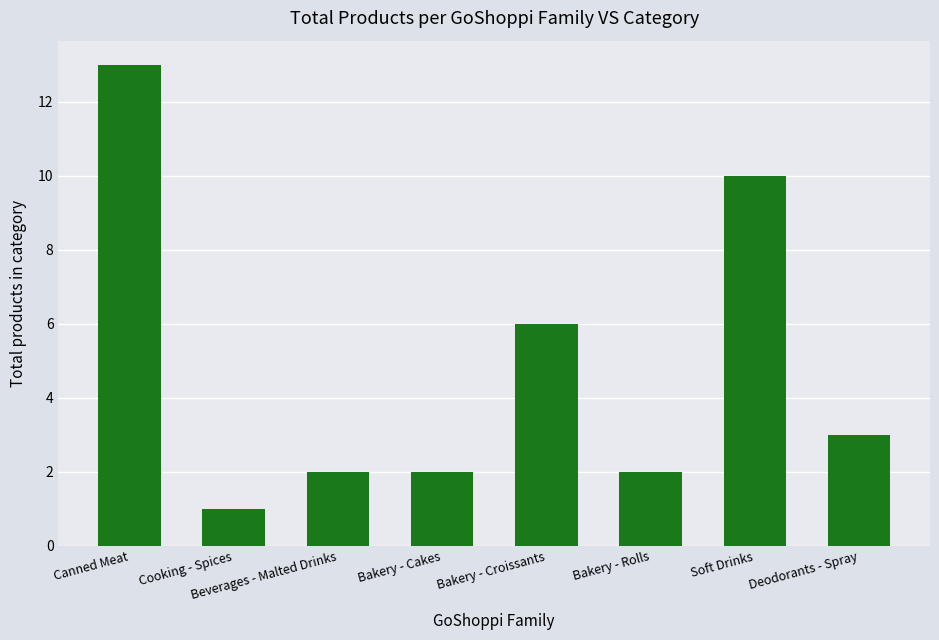

Approximately how many times larger is the value at Canned Meat compared to Deodorants - Spray?

4.3